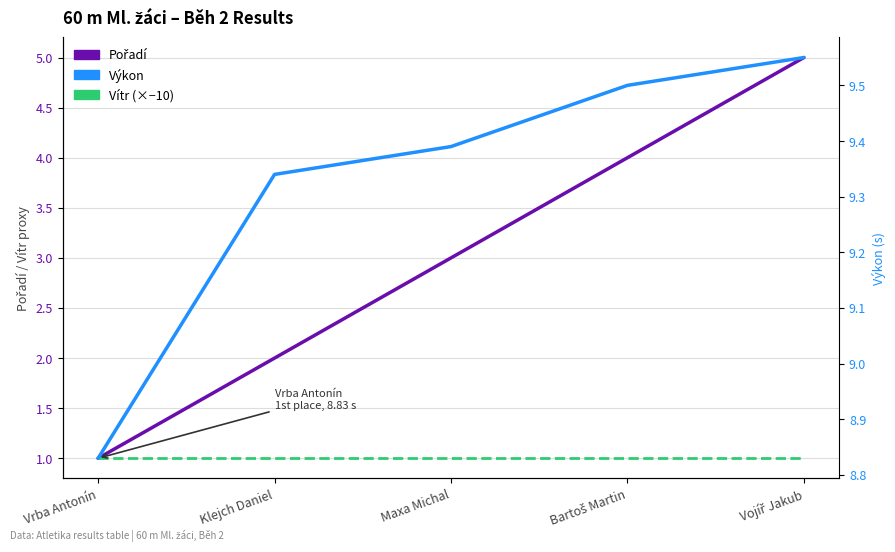

Which series has the largest range (max minus min)?

Pořadí